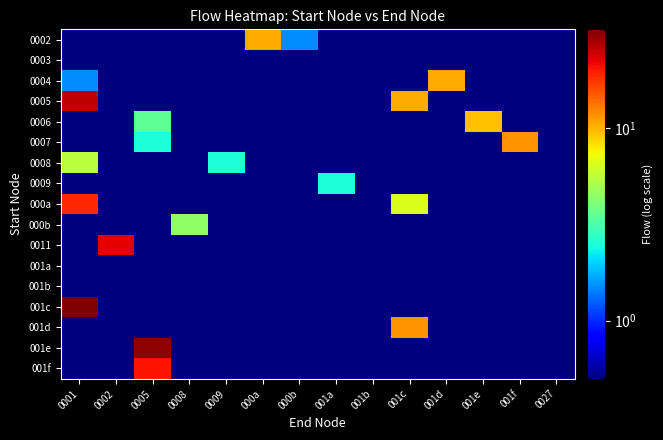

Reading left to right, list all the values displayed in this chart.

0002: 0001=0.5	0002=0.5	0005=0.5	0008=0.5	0009=0.5	000a=10.5	000b=1.5	001a=0.5	001b=0.5	001c=0.5	001d=0.5	001e=0.5	001f=0.5	0027=0.5
0003: 0001=0.5	0002=0.5	0005=0.5	0008=0.5	0009=0.5	000a=0.5	000b=0.5	001a=0.5	001b=0.5	001c=0.5	001d=0.5	001e=0.5	001f=0.5	0027=0.5
0004: 0001=1.5	0002=0.5	0005=0.5	0008=0.5	0009=0.5	000a=0.5	000b=0.5	001a=0.5	001b=0.5	001c=0.5	001d=10.5	001e=0.5	001f=0.5	0027=0.5
0005: 0001=25.5	0002=0.5	0005=0.5	0008=0.5	0009=0.5	000a=0.5	000b=0.5	001a=0.5	001b=0.5	001c=10.5	001d=0.5	001e=0.5	001f=0.5	0027=0.5
0006: 0001=0.5	0002=0.5	0005=3.5	0008=0.5	0009=0.5	000a=0.5	000b=0.5	001a=0.5	001b=0.5	001c=0.5	001d=0.5	001e=9.5	001f=0.5	0027=0.5
0007: 0001=0.5	0002=0.5	0005=2.5	0008=0.5	0009=0.5	000a=0.5	000b=0.5	001a=0.5	001b=0.5	001c=0.5	001d=0.5	001e=0.5	001f=11.5	0027=0.5
0008: 0001=5.5	0002=0.5	0005=0.5	0008=0.5	0009=2.5	000a=0.5	000b=0.5	001a=0.5	001b=0.5	001c=0.5	001d=0.5	001e=0.5	001f=0.5	0027=0.5
0009: 0001=0.5	0002=0.5	0005=0.5	0008=0.5	0009=0.5	000a=0.5	000b=0.5	001a=2.5	001b=0.5	001c=0.5	001d=0.5	001e=0.5	001f=0.5	0027=0.5
000a: 0001=18.5	0002=0.5	0005=0.5	0008=0.5	0009=0.5	000a=0.5	000b=0.5	001a=0.5	001b=0.5	001c=6.5	001d=0.5	001e=0.5	001f=0.5	0027=0.5
000b: 0001=0.5	0002=0.5	0005=0.5	0008=4.5	0009=0.5	000a=0.5	000b=0.5	001a=0.5	001b=0.5	001c=0.5	001d=0.5	001e=0.5	001f=0.5	0027=0.5
0011: 0001=0.5	0002=22.5	0005=0.5	0008=0.5	0009=0.5	000a=0.5	000b=0.5	001a=0.5	001b=0.5	001c=0.5	001d=0.5	001e=0.5	001f=0.5	0027=0.5
001a: 0001=0.5	0002=0.5	0005=0.5	0008=0.5	0009=0.5	000a=0.5	000b=0.5	001a=0.5	001b=0.5	001c=0.5	001d=0.5	001e=0.5	001f=0.5	0027=0.5
001b: 0001=0.5	0002=0.5	0005=0.5	0008=0.5	0009=0.5	000a=0.5	000b=0.5	001a=0.5	001b=0.5	001c=0.5	001d=0.5	001e=0.5	001f=0.5	0027=0.5
001c: 0001=32.5	0002=0.5	0005=0.5	0008=0.5	0009=0.5	000a=0.5	000b=0.5	001a=0.5	001b=0.5	001c=0.5	001d=0.5	001e=0.5	001f=0.5	0027=0.5
001d: 0001=0.5	0002=0.5	0005=0.5	0008=0.5	0009=0.5	000a=0.5	000b=0.5	001a=0.5	001b=0.5	001c=11.5	001d=0.5	001e=0.5	001f=0.5	0027=0.5
001e: 0001=0.5	0002=0.5	0005=30.5	0008=0.5	0009=0.5	000a=0.5	000b=0.5	001a=0.5	001b=0.5	001c=0.5	001d=0.5	001e=0.5	001f=0.5	0027=0.5
001f: 0001=0.5	0002=0.5	0005=20.5	0008=0.5	0009=0.5	000a=0.5	000b=0.5	001a=0.5	001b=0.5	001c=0.5	001d=0.5	001e=0.5	001f=0.5	0027=0.5